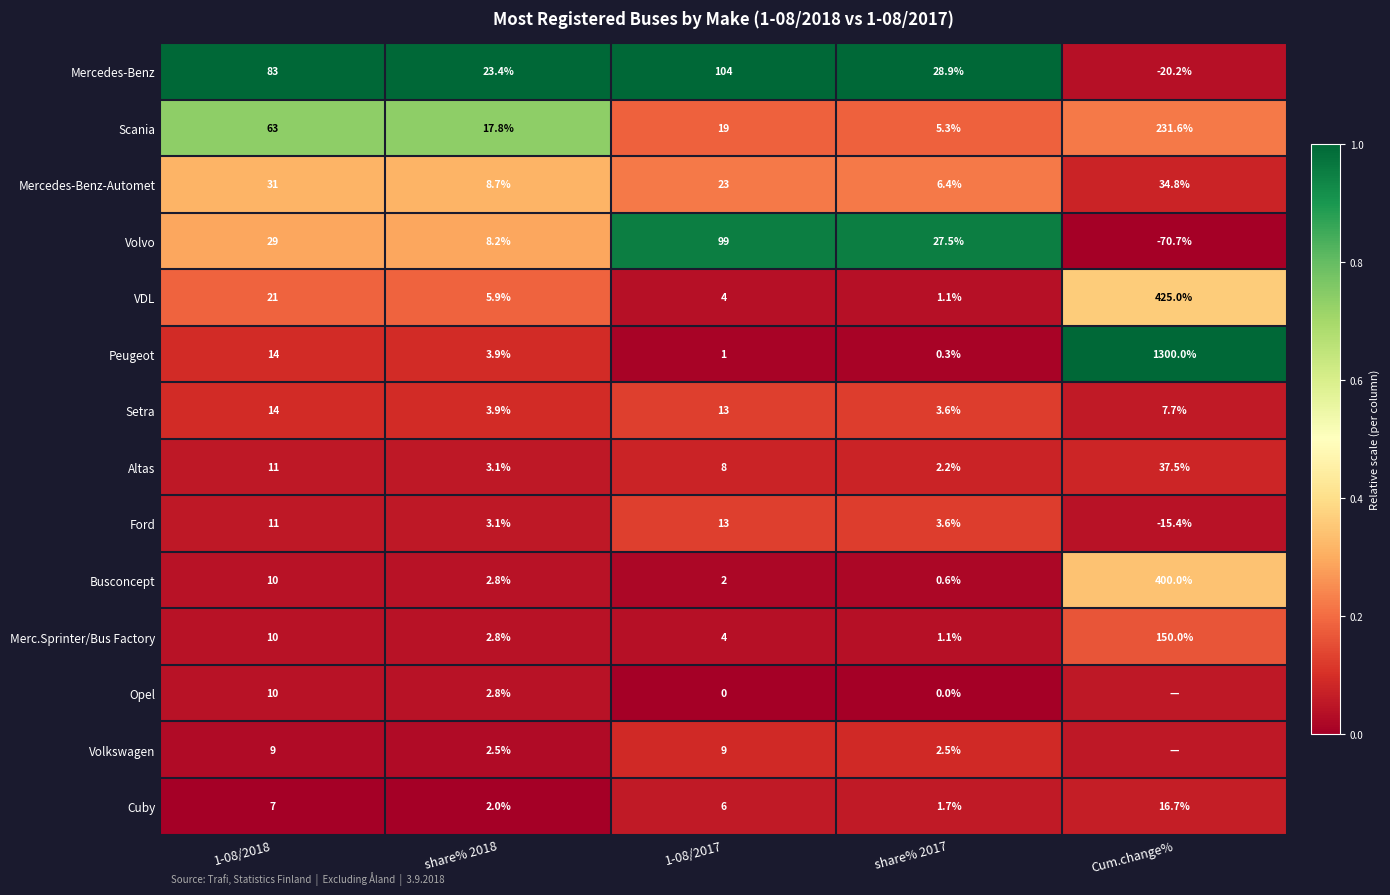

Is the value of Volvo at Cum.change% greater than the value of Mercedes-Benz-Automet at share% 2018?

No